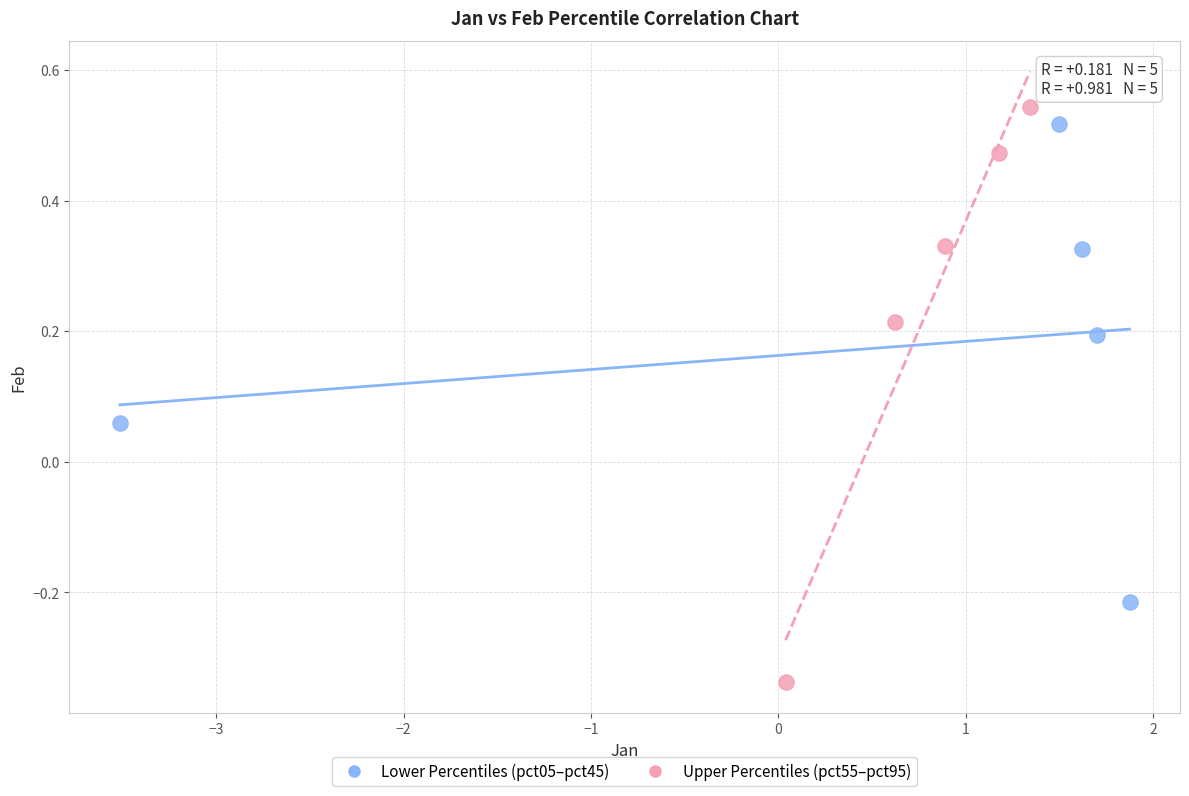

What are all the series names shown in the legend?

Lower Percentiles (pct05–pct45), Upper Percentiles (pct55–pct95)